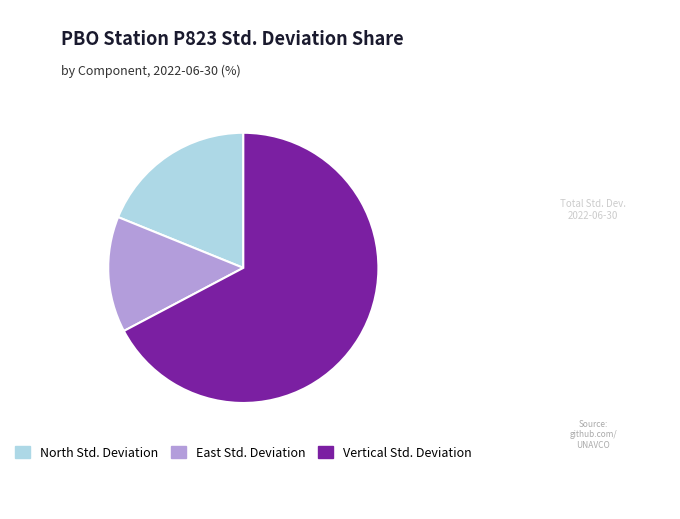

Approximately how many times larger is the value at East Std. Deviation compared to North Std. Deviation?

0.7